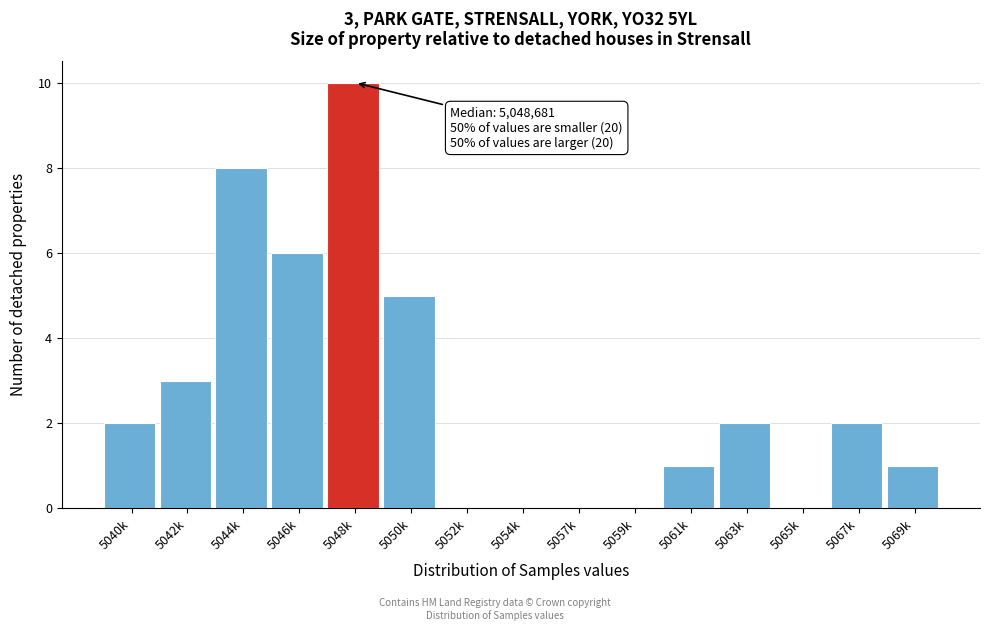

Reading left to right, extract all data points from this chart.

5040k=2	5042k=3	5044k=8	5046k=6	5048k=10	5050k=5	5052k=0	5054k=0	5057k=0	5059k=0	5061k=1	5063k=2	5065k=0	5067k=2	5069k=1